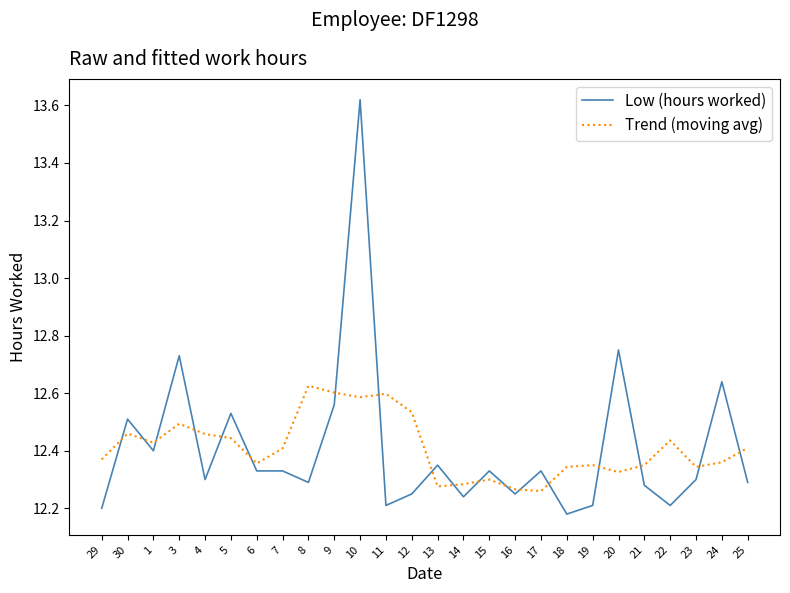

How many times do Low (hours worked) and Trend (moving avg) cross each other?

18